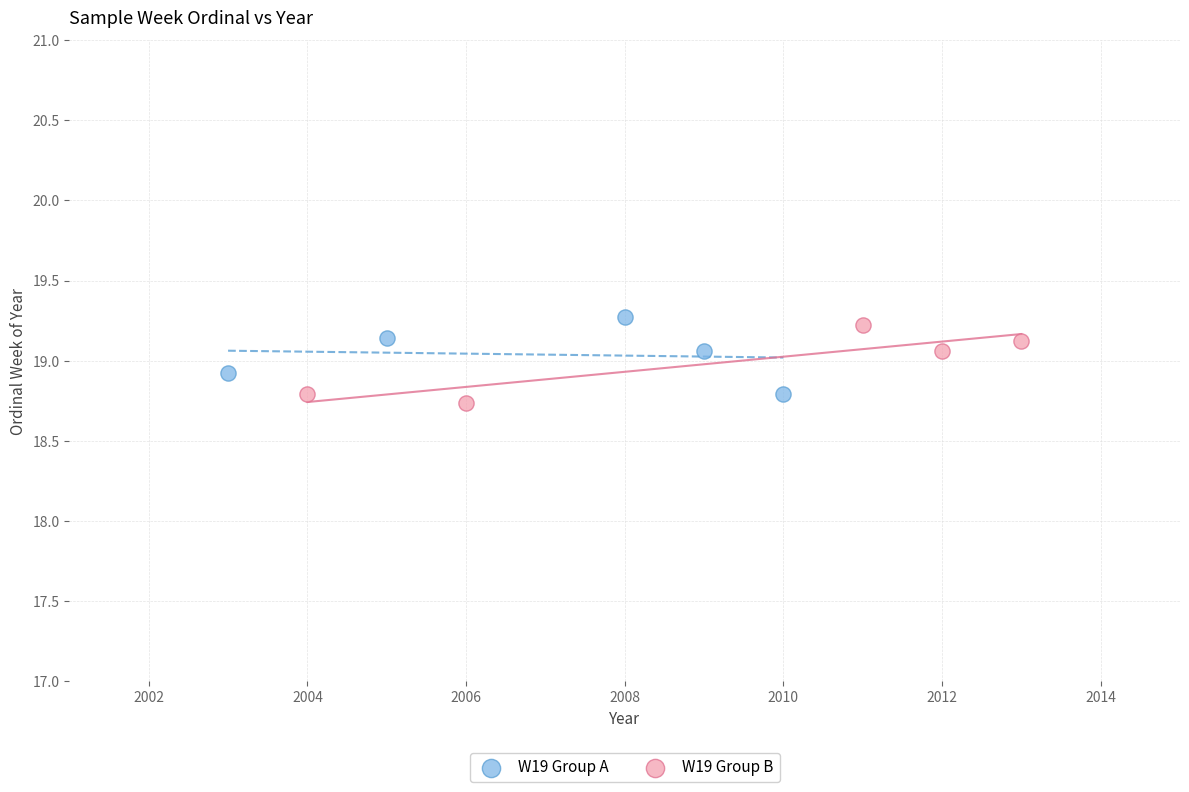

What are all the series names shown in the legend?

W19 Group A, W19 Group B